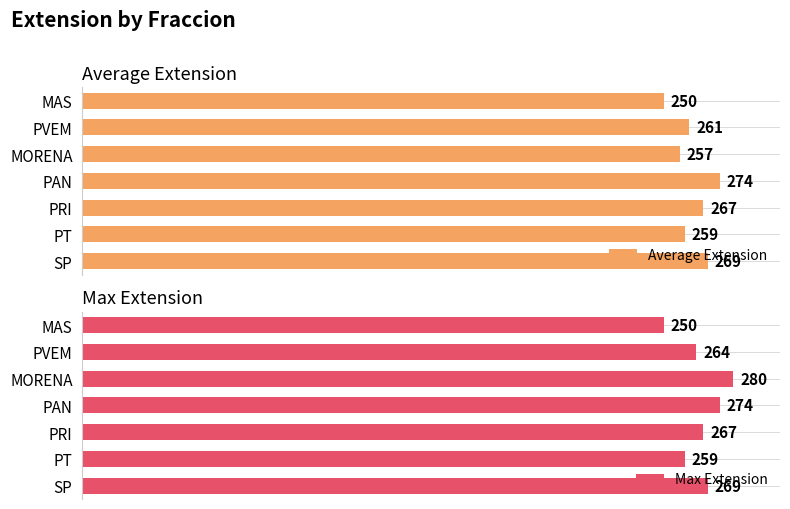

Which category has the highest value in the Average Extension series?

PAN